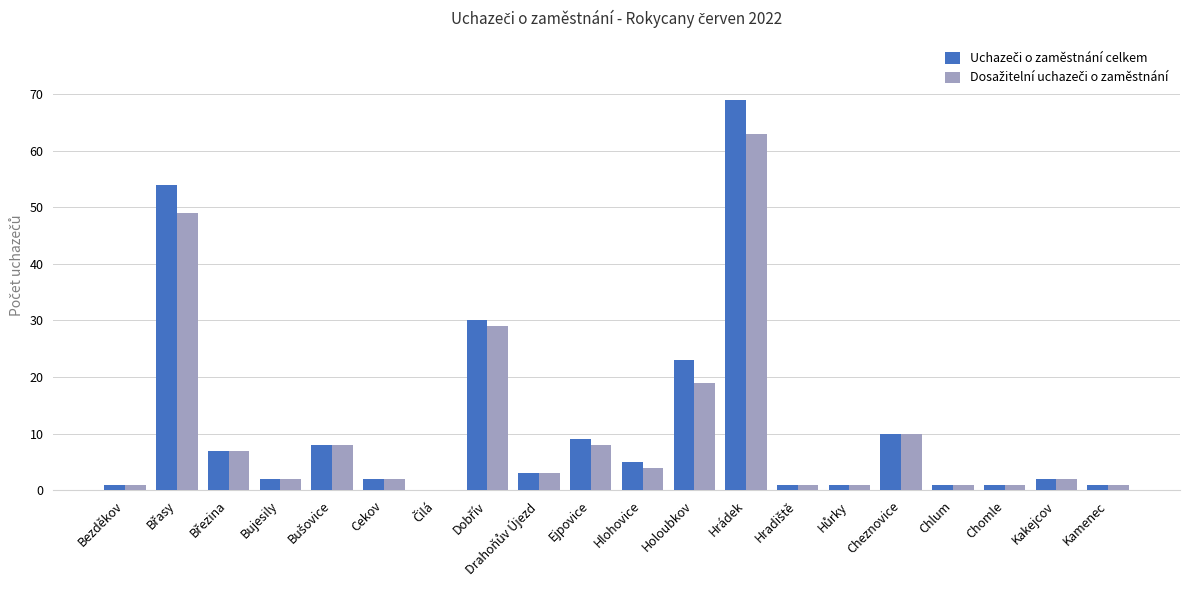

What is the total value across all series at Hlohovice?

9